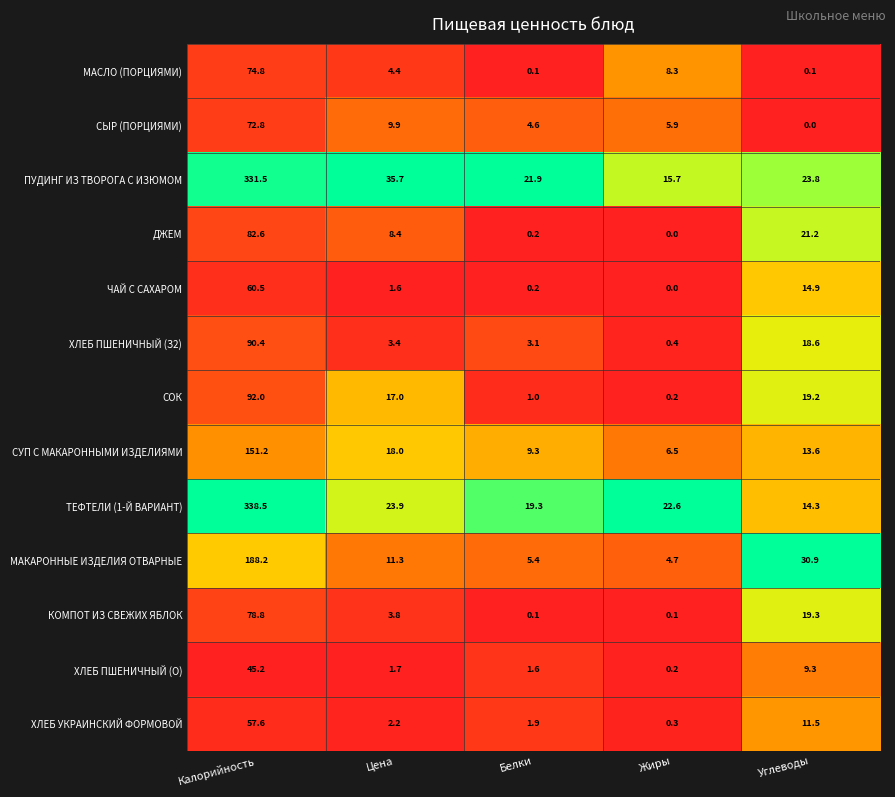

Which series has the largest range (max minus min)?

ТЕФТЕЛИ (1-Й ВАРИАНТ)